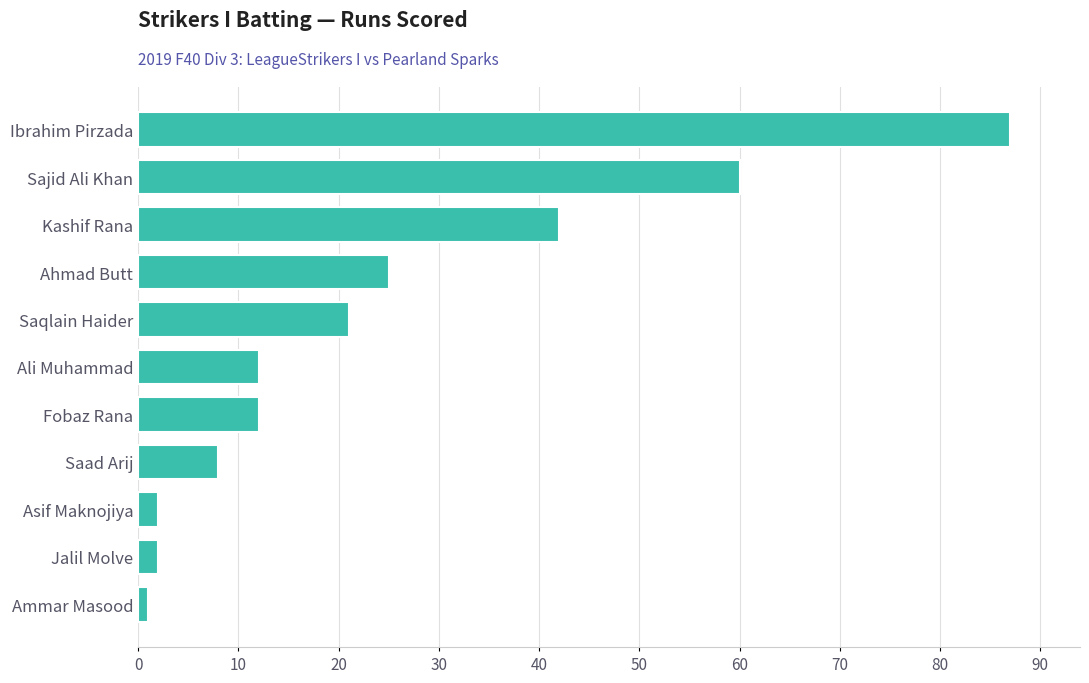

Reading top to bottom, what are all the values shown in this chart?

Ibrahim Pirzada=87	Sajid Ali Khan=60	Kashif Rana=42	Ahmad Butt=25	Saqlain Haider=21	Ali Muhammad=12	Fobaz Rana=12	Saad Arij=8	Asif Maknojiya=2	Jalil Molve=2	Ammar Masood=1